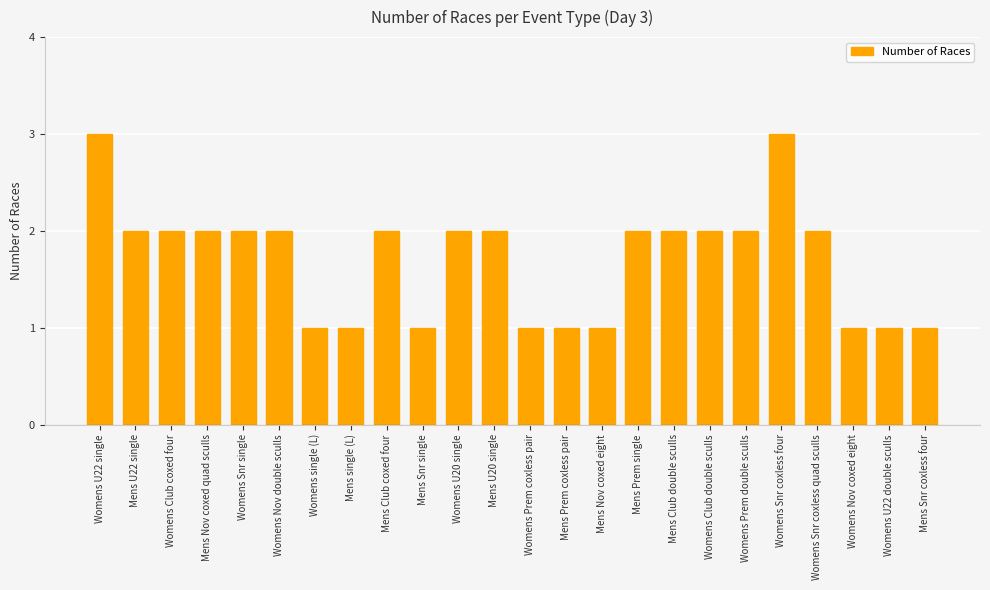

Count the values in the range 1 to 2.

22